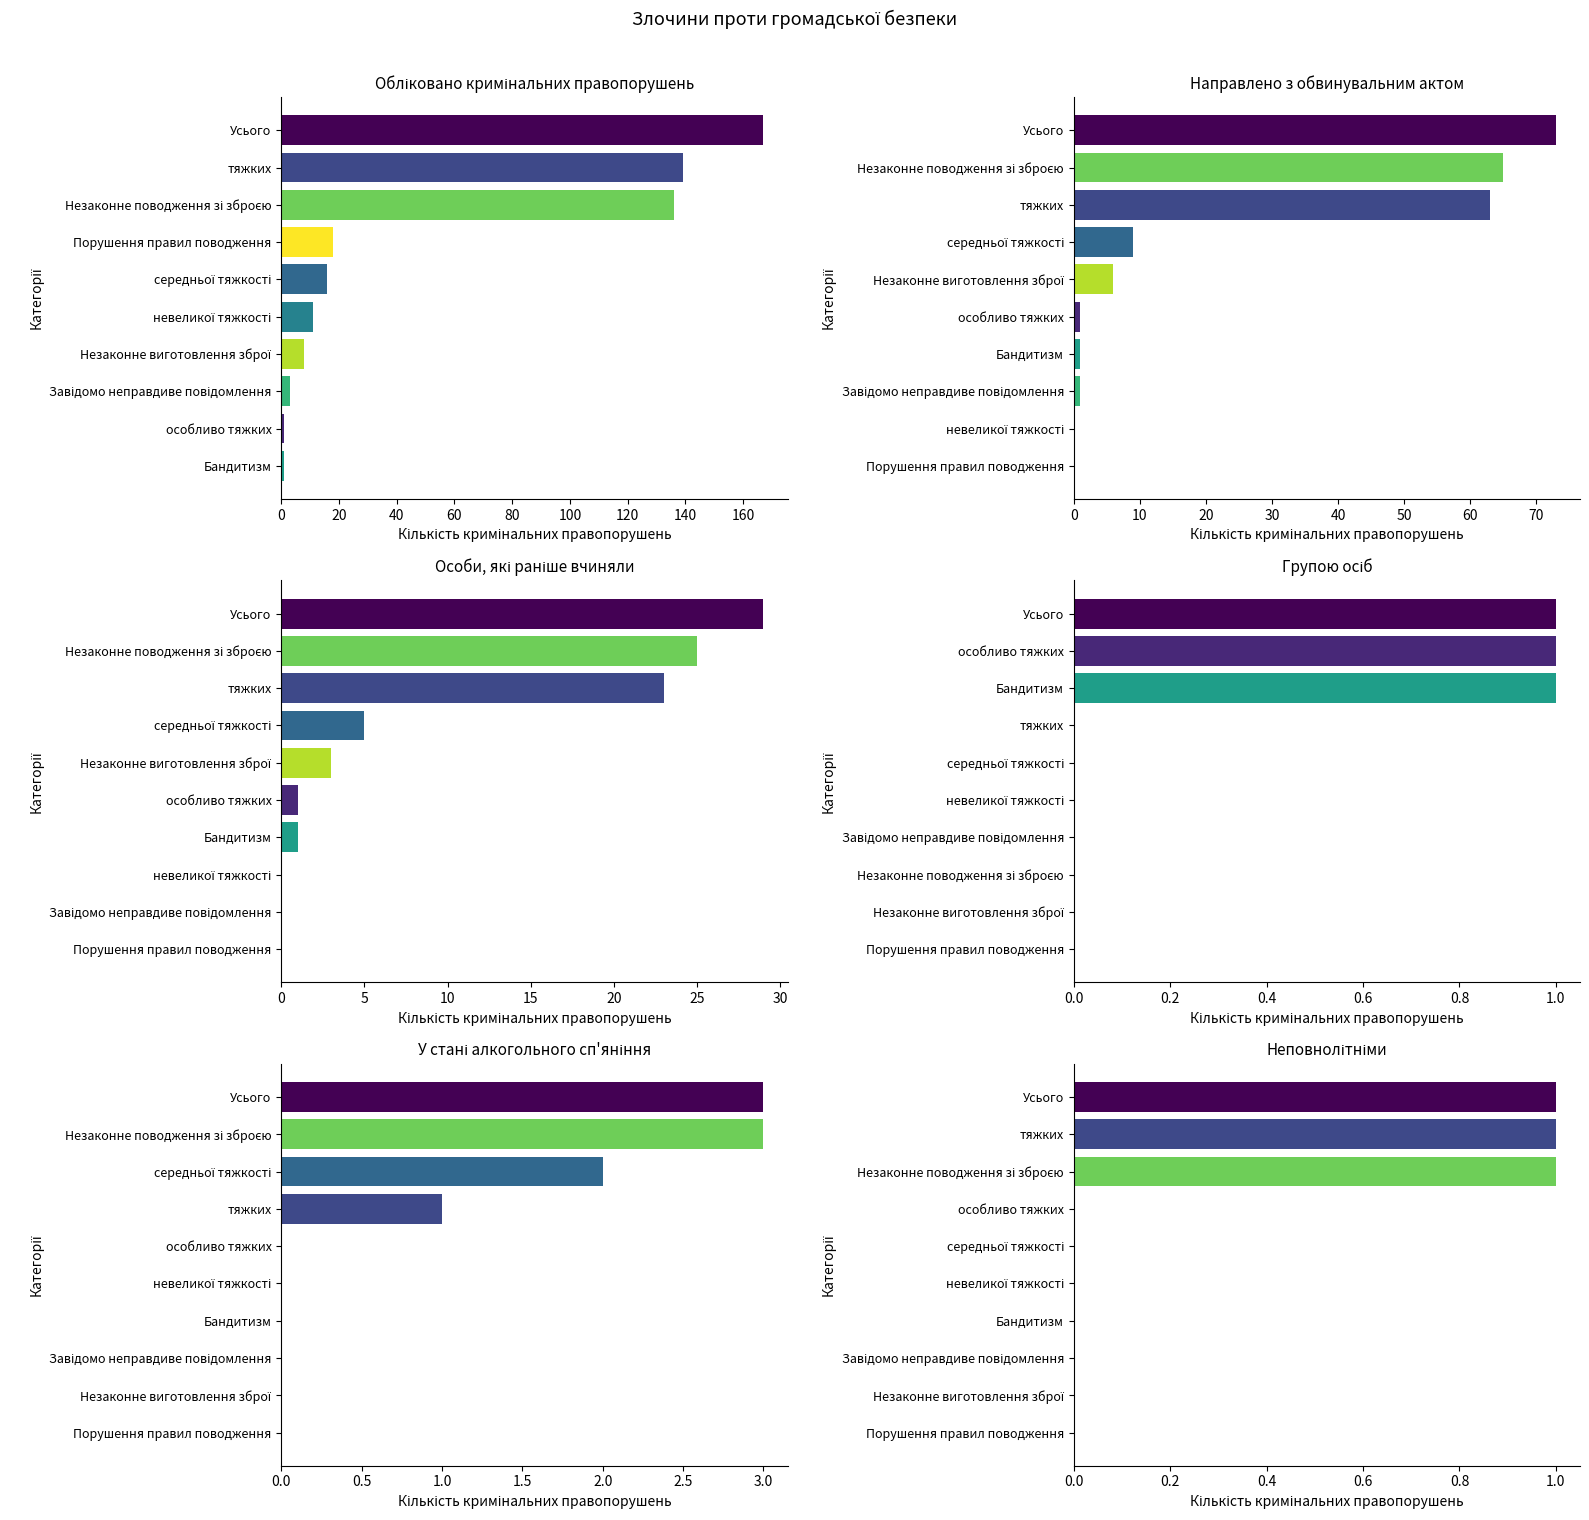

Which series has the largest range (max minus min)?

Обліковано кримінальних правопорушень